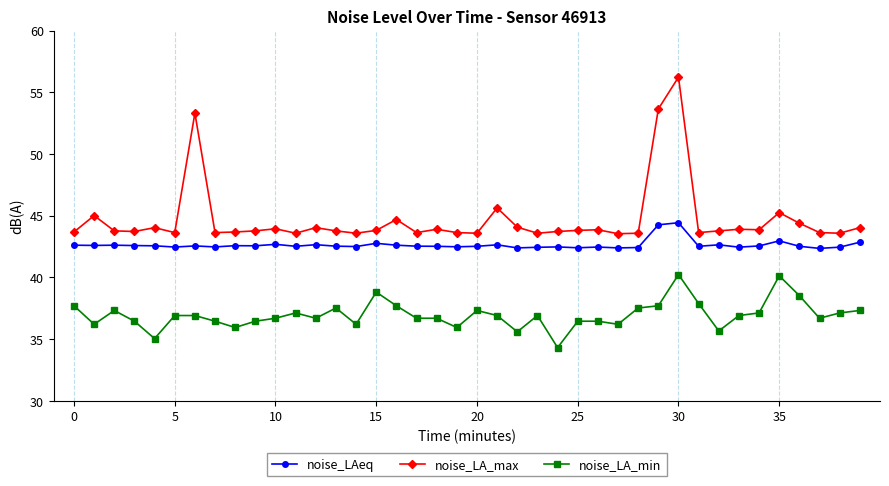

What is the difference between the maximum and minimum values in the noise_LA_min series?

5.9